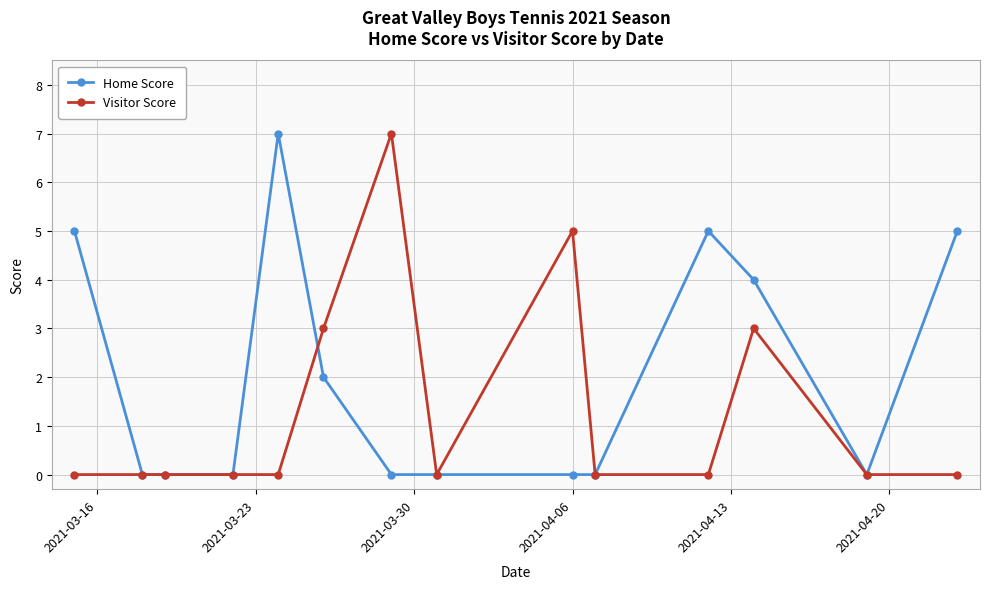

True or false: Visitor Score has more than 1 points higher than both neighbors.

True